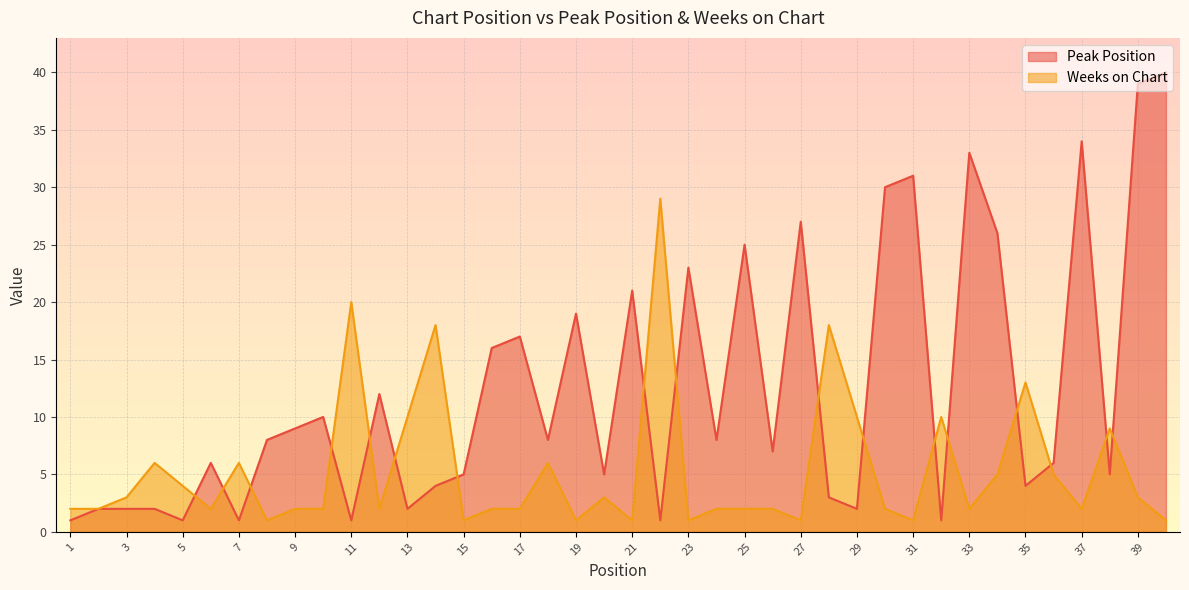

Between 20 and 36, which is larger?

36